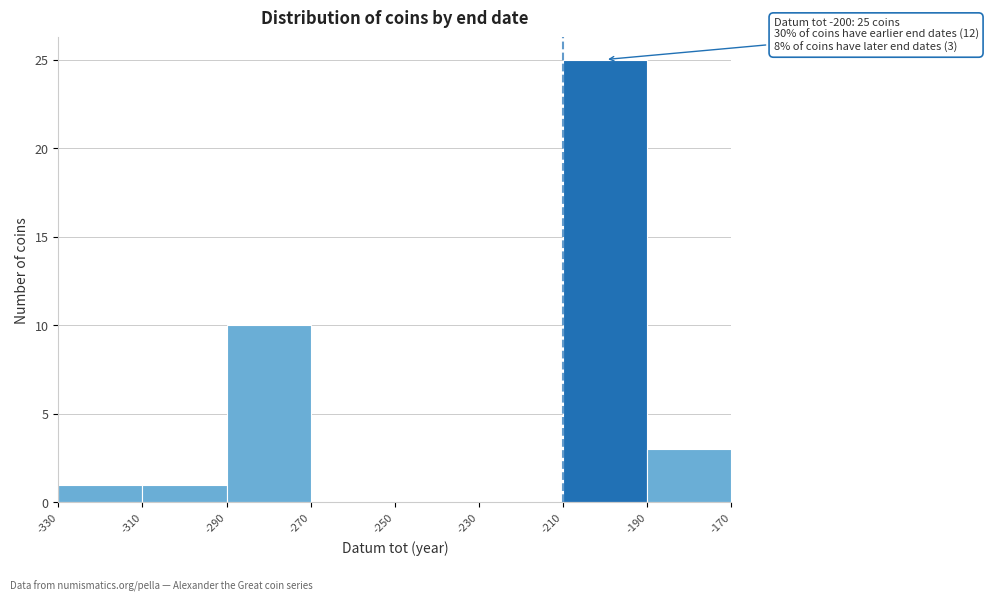

Which range on the x-axis has the tallest bar?

-210 to -190